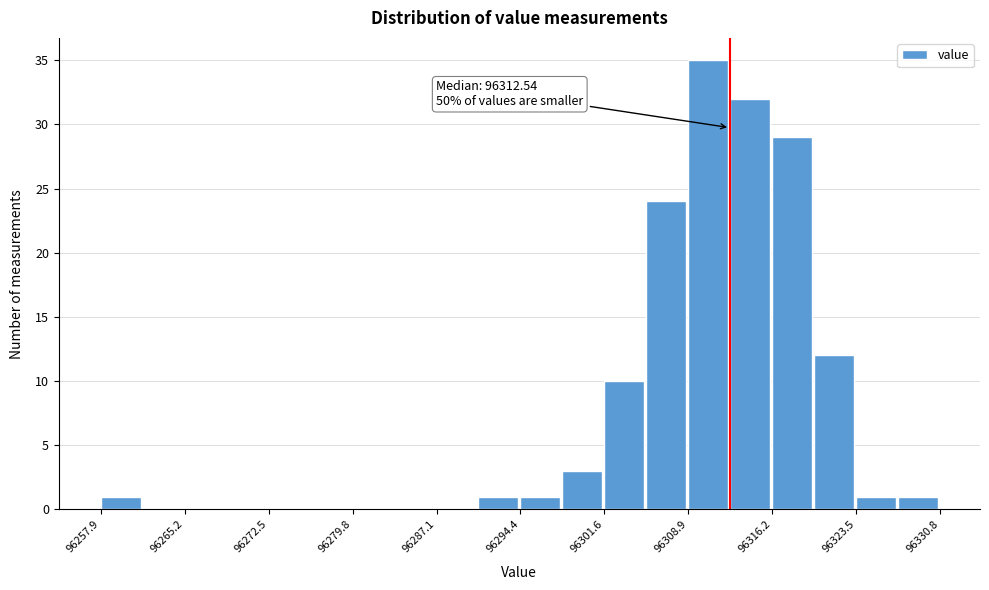

Around what value on the x-axis is the tallest bar? Give the approximate position of its centre, as read against the axis.

96311